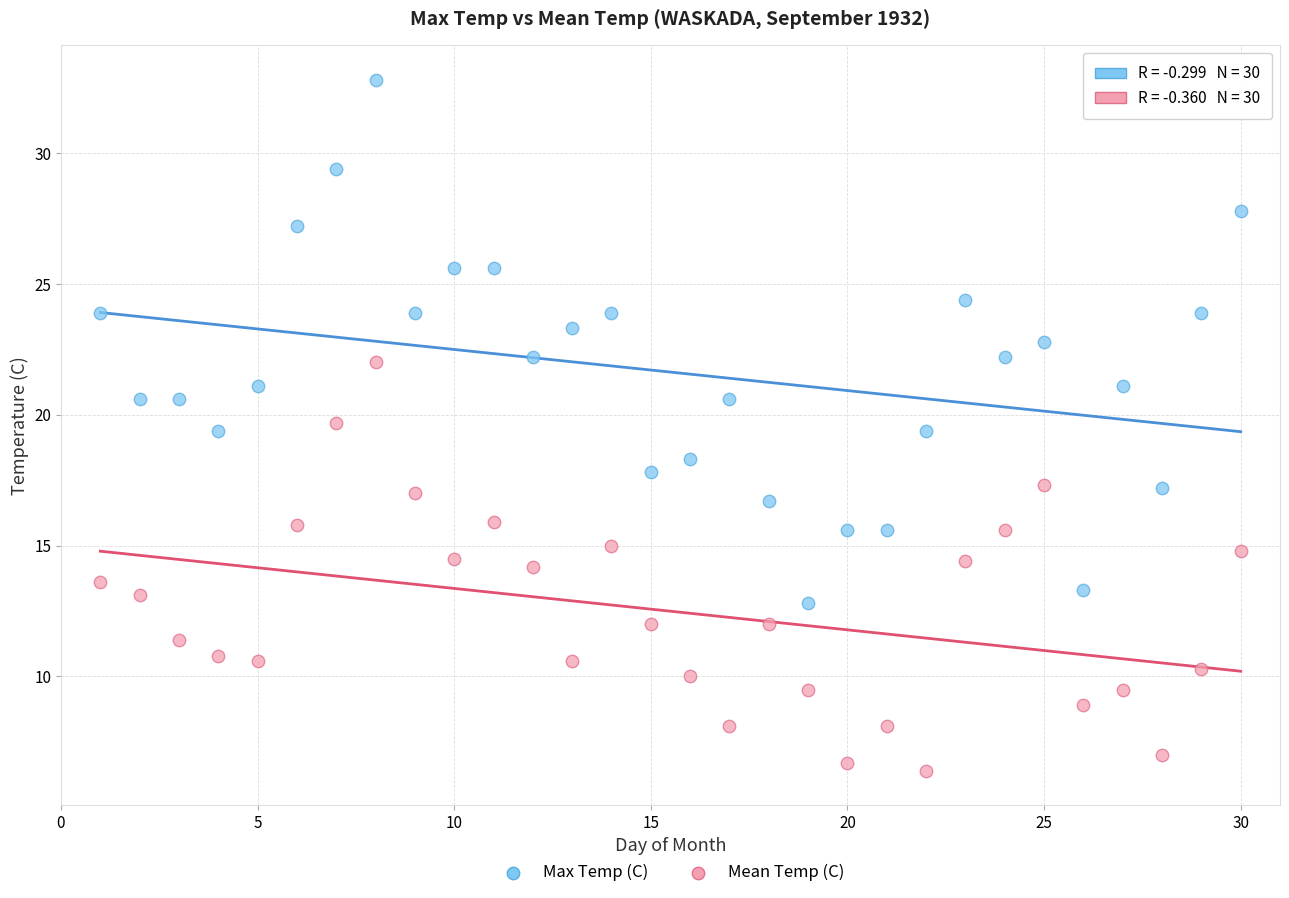

Across all data points, what is the range of X values (max minus min)?

29.0